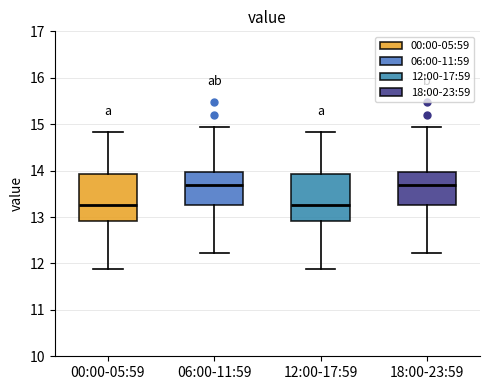

Reading left to right, read every box against the y-axis: the position of its median line, the range the box covers, and the ends of its whiskers. The values are not printed on the chart, so give them approximately, as read against the axis.

00:00-05:59: median 13.3, box 12.9 to 13.9, whiskers 11.9 to 14.8
06:00-11:59: median 13.7, box 13.3 to 14.0, whiskers 12.2 to 14.9
12:00-17:59: median 13.3, box 12.9 to 13.9, whiskers 11.9 to 14.8
18:00-23:59: median 13.7, box 13.3 to 14.0, whiskers 12.2 to 14.9